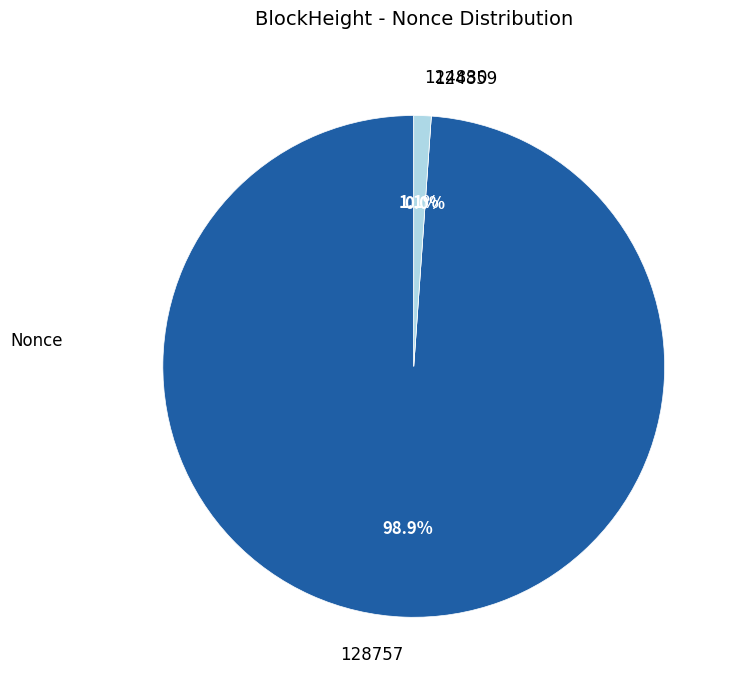

Does 128757 account for over 50% of the chart?

Yes